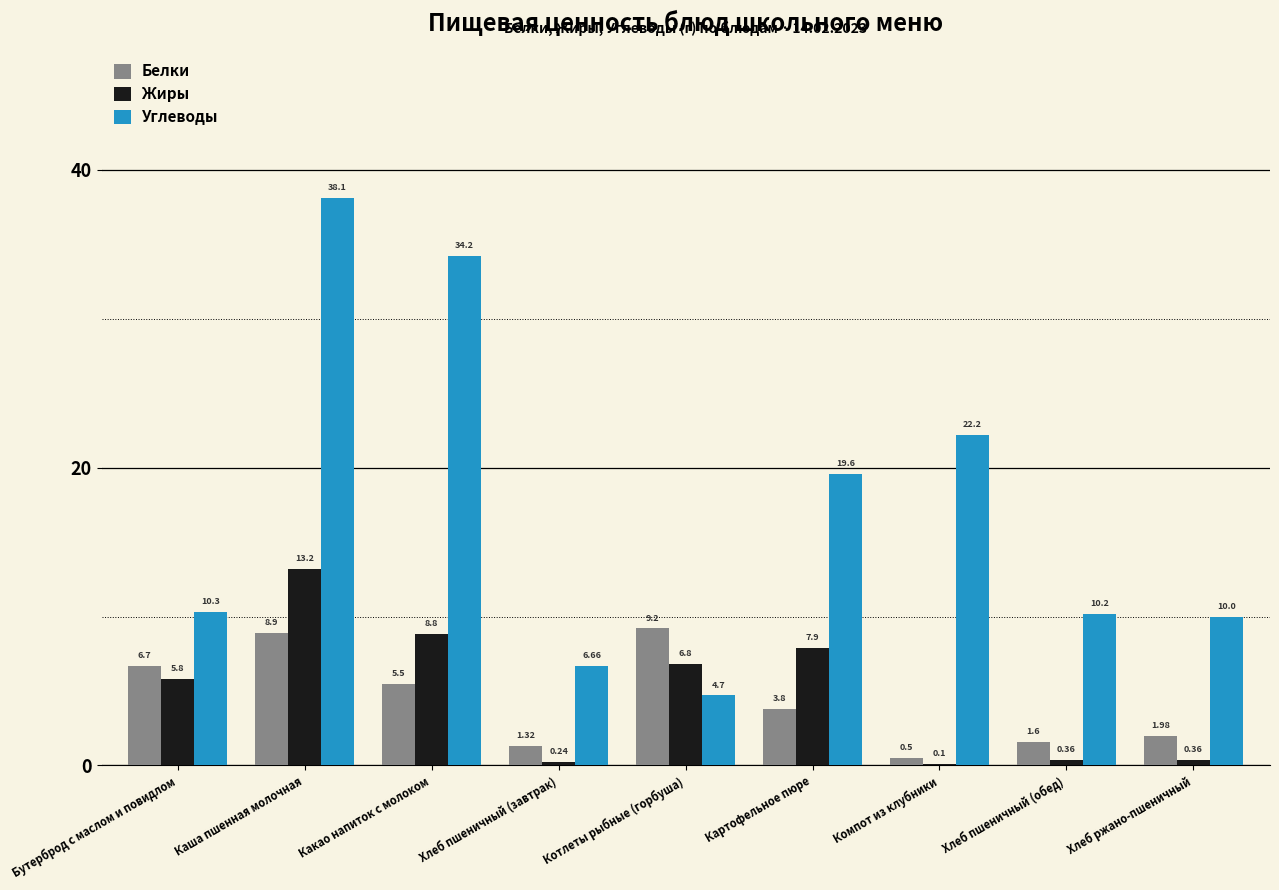

Between Котлеты рыбные (горбуша) and Компот из клубники, which series saw the biggest shift?

Углеводы